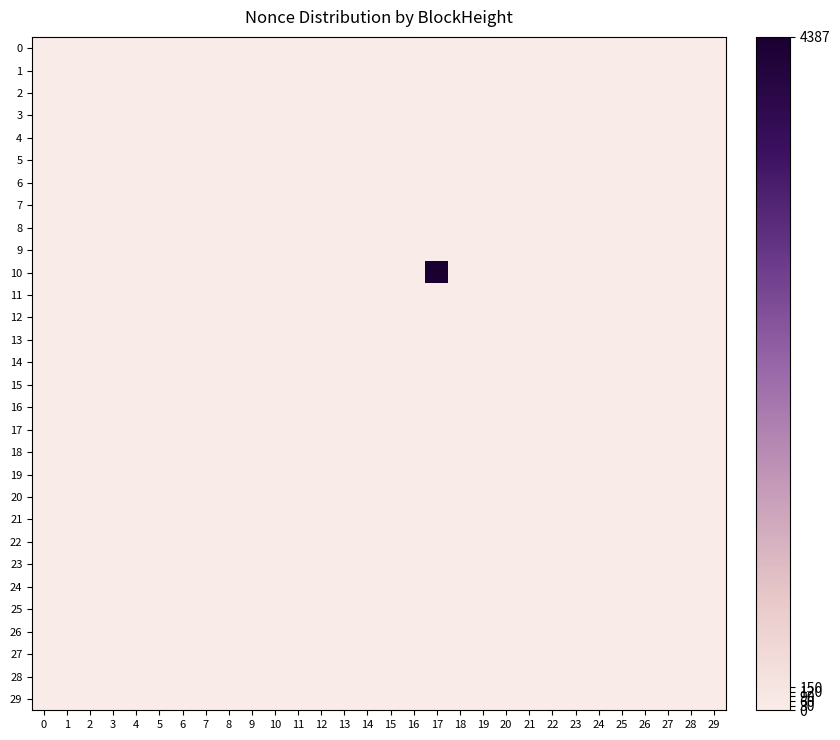

Reading right to left, list all the values displayed in this chart.

0: 29=0	28=0	27=0	26=0	25=0	24=0	23=0	22=0	21=0	20=0	19=0	18=0	17=0	16=0	15=0	14=0	13=0	12=0	11=0	10=0	9=0	8=0	7=0	6=0	5=0	4=0	3=0	2=0	1=0	0=0
1: 29=0	28=0	27=0	26=0	25=0	24=0	23=0	22=0	21=0	20=0	19=0	18=0	17=0	16=0	15=0	14=0	13=0	12=0	11=0	10=0	9=0	8=0	7=0	6=0	5=0	4=0	3=0	2=0	1=0	0=0
2: 29=0	28=0	27=0	26=0	25=0	24=0	23=0	22=0	21=0	20=0	19=0	18=0	17=0	16=0	15=0	14=0	13=0	12=0	11=0	10=0	9=0	8=0	7=0	6=0	5=0	4=0	3=0	2=0	1=0	0=0
3: 29=0	28=0	27=0	26=0	25=0	24=0	23=0	22=0	21=0	20=0	19=0	18=0	17=0	16=0	15=0	14=0	13=0	12=0	11=0	10=0	9=0	8=0	7=0	6=0	5=0	4=0	3=0	2=0	1=0	0=0
4: 29=0	28=0	27=0	26=0	25=0	24=0	23=0	22=0	21=0	20=0	19=0	18=0	17=0	16=0	15=0	14=0	13=0	12=0	11=0	10=0	9=0	8=0	7=0	6=0	5=0	4=0	3=0	2=0	1=0	0=0
5: 29=0	28=0	27=0	26=0	25=0	24=0	23=0	22=0	21=0	20=0	19=0	18=0	17=0	16=0	15=0	14=0	13=0	12=0	11=0	10=0	9=0	8=0	7=0	6=0	5=0	4=0	3=0	2=0	1=0	0=0
6: 29=0	28=0	27=0	26=0	25=0	24=0	23=0	22=0	21=0	20=0	19=0	18=0	17=0	16=0	15=0	14=0	13=0	12=0	11=0	10=0	9=0	8=0	7=0	6=0	5=0	4=0	3=0	2=0	1=0	0=0
7: 29=0	28=0	27=0	26=0	25=0	24=0	23=0	22=0	21=0	20=0	19=0	18=0	17=0	16=0	15=0	14=0	13=0	12=0	11=0	10=0	9=0	8=0	7=0	6=0	5=0	4=0	3=0	2=0	1=0	0=0
8: 29=0	28=0	27=0	26=0	25=0	24=0	23=0	22=0	21=0	20=0	19=0	18=0	17=0	16=0	15=0	14=0	13=0	12=0	11=0	10=0	9=0	8=0	7=0	6=0	5=0	4=0	3=0	2=0	1=0	0=0
9: 29=0	28=0	27=0	26=0	25=0	24=0	23=0	22=0	21=0	20=0	19=0	18=0	17=0	16=0	15=0	14=0	13=0	12=0	11=0	10=0	9=0	8=0	7=0	6=0	5=0	4=0	3=0	2=0	1=0	0=0
10: 29=0	28=0	27=0	26=0	25=0	24=0	23=0	22=0	21=0	20=0	19=0	18=0	17=4387	16=0	15=0	14=0	13=0	12=0	11=0	10=0	9=0	8=0	7=0	6=0	5=0	4=0	3=0	2=0	1=0	0=0
11: 29=0	28=0	27=0	26=0	25=0	24=0	23=0	22=0	21=0	20=0	19=0	18=0	17=0	16=0	15=0	14=0	13=0	12=0	11=0	10=0	9=0	8=0	7=0	6=0	5=0	4=0	3=0	2=0	1=0	0=0
12: 29=0	28=0	27=0	26=0	25=0	24=0	23=0	22=0	21=0	20=0	19=0	18=0	17=0	16=0	15=0	14=0	13=0	12=0	11=0	10=0	9=0	8=0	7=0	6=0	5=0	4=0	3=0	2=0	1=0	0=0
13: 29=0	28=0	27=0	26=0	25=0	24=0	23=0	22=0	21=0	20=0	19=0	18=0	17=0	16=0	15=0	14=0	13=0	12=0	11=0	10=0	9=0	8=0	7=0	6=0	5=0	4=0	3=0	2=0	1=0	0=0
14: 29=0	28=0	27=0	26=0	25=0	24=0	23=0	22=0	21=0	20=0	19=0	18=0	17=0	16=0	15=0	14=0	13=0	12=0	11=0	10=0	9=0	8=0	7=0	6=0	5=0	4=0	3=0	2=0	1=0	0=0
15: 29=0	28=0	27=0	26=0	25=0	24=0	23=0	22=0	21=0	20=0	19=0	18=0	17=0	16=0	15=0	14=0	13=0	12=0	11=0	10=0	9=0	8=0	7=0	6=0	5=0	4=0	3=0	2=0	1=0	0=0
16: 29=0	28=0	27=0	26=0	25=0	24=0	23=0	22=0	21=0	20=0	19=0	18=0	17=0	16=0	15=0	14=0	13=0	12=0	11=0	10=0	9=0	8=0	7=0	6=0	5=0	4=0	3=0	2=0	1=0	0=0
17: 29=0	28=0	27=0	26=0	25=0	24=0	23=0	22=0	21=0	20=0	19=0	18=0	17=0	16=0	15=0	14=0	13=0	12=0	11=0	10=0	9=0	8=0	7=0	6=0	5=0	4=0	3=0	2=0	1=0	0=0
18: 29=0	28=0	27=0	26=0	25=0	24=0	23=0	22=0	21=0	20=0	19=0	18=0	17=0	16=0	15=0	14=0	13=0	12=0	11=0	10=0	9=0	8=0	7=0	6=0	5=0	4=0	3=0	2=0	1=0	0=0
19: 29=0	28=0	27=0	26=0	25=0	24=0	23=0	22=0	21=0	20=0	19=0	18=0	17=0	16=0	15=0	14=0	13=0	12=0	11=0	10=0	9=0	8=0	7=0	6=0	5=0	4=0	3=0	2=0	1=0	0=0
20: 29=0	28=0	27=0	26=0	25=0	24=0	23=0	22=0	21=0	20=0	19=0	18=0	17=0	16=0	15=0	14=0	13=0	12=0	11=0	10=0	9=0	8=0	7=0	6=0	5=0	4=0	3=0	2=0	1=0	0=0
21: 29=0	28=0	27=0	26=0	25=0	24=0	23=0	22=0	21=0	20=0	19=0	18=0	17=0	16=0	15=0	14=0	13=0	12=0	11=0	10=0	9=0	8=0	7=0	6=0	5=0	4=0	3=0	2=0	1=0	0=0
22: 29=0	28=0	27=0	26=0	25=0	24=0	23=0	22=0	21=0	20=0	19=0	18=0	17=0	16=0	15=0	14=0	13=0	12=0	11=0	10=0	9=0	8=0	7=0	6=0	5=0	4=0	3=0	2=0	1=0	0=0
23: 29=0	28=0	27=0	26=0	25=0	24=0	23=0	22=0	21=0	20=0	19=0	18=0	17=0	16=0	15=0	14=0	13=0	12=0	11=0	10=0	9=0	8=0	7=0	6=0	5=0	4=0	3=0	2=0	1=0	0=0
24: 29=0	28=0	27=0	26=0	25=0	24=0	23=0	22=0	21=0	20=0	19=0	18=0	17=0	16=0	15=0	14=0	13=0	12=0	11=0	10=0	9=0	8=0	7=0	6=0	5=0	4=0	3=0	2=0	1=0	0=0
25: 29=0	28=0	27=0	26=0	25=0	24=0	23=0	22=0	21=0	20=0	19=0	18=0	17=0	16=0	15=0	14=0	13=0	12=0	11=0	10=0	9=0	8=0	7=0	6=0	5=0	4=0	3=0	2=0	1=0	0=0
26: 29=0	28=0	27=0	26=0	25=0	24=0	23=0	22=0	21=0	20=0	19=0	18=0	17=0	16=0	15=0	14=0	13=0	12=0	11=0	10=0	9=0	8=0	7=0	6=0	5=0	4=0	3=0	2=0	1=0	0=0
27: 29=0	28=0	27=0	26=0	25=0	24=0	23=0	22=0	21=0	20=0	19=0	18=0	17=0	16=0	15=0	14=0	13=0	12=0	11=0	10=0	9=0	8=0	7=0	6=0	5=0	4=0	3=0	2=0	1=0	0=0
28: 29=0	28=0	27=0	26=0	25=0	24=0	23=0	22=0	21=0	20=0	19=0	18=0	17=0	16=0	15=0	14=0	13=0	12=0	11=0	10=0	9=0	8=0	7=0	6=0	5=0	4=0	3=0	2=0	1=0	0=0
29: 29=0	28=0	27=0	26=0	25=0	24=0	23=0	22=0	21=0	20=0	19=0	18=0	17=0	16=0	15=0	14=0	13=0	12=0	11=0	10=0	9=0	8=0	7=0	6=0	5=0	4=0	3=0	2=0	1=0	0=0